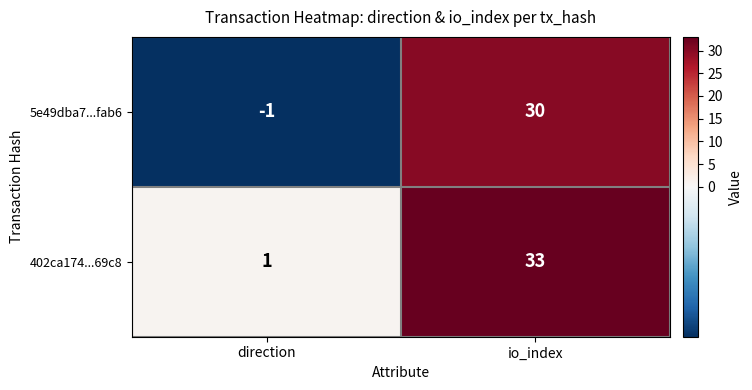

How many series are shown in this chart?

2